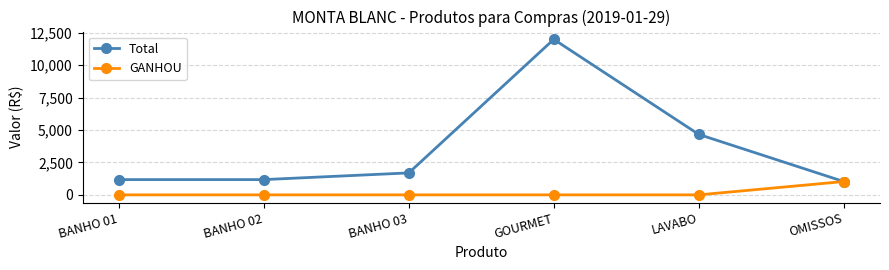

How many values in the GANHOU series exceed 0?

1